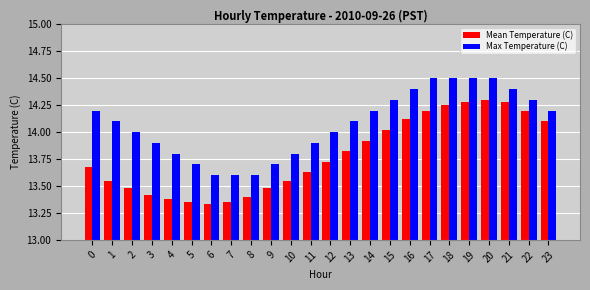

What is the sum of the Max Temperature (C) values at 22 and 20?

28.8